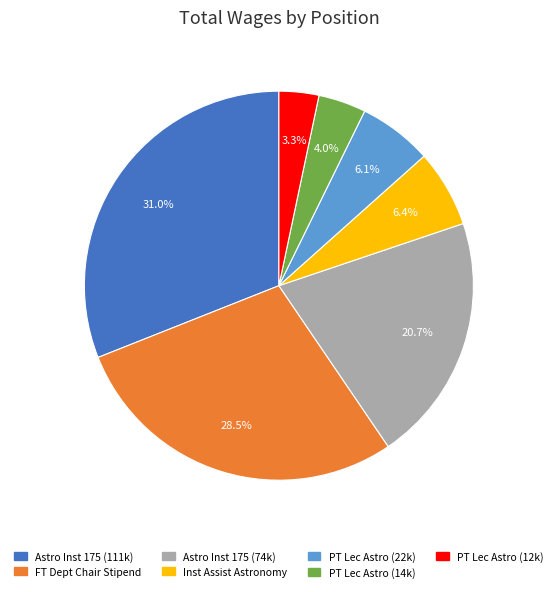

Does any single category account for the majority?

No